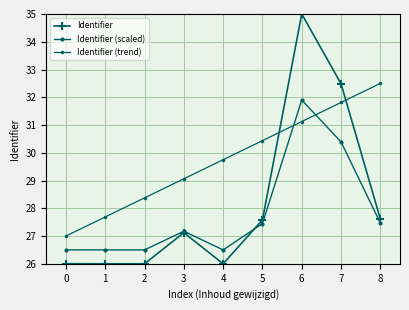

Rank the series by their maximum value, from lowest to highest.

Identifier (scaled), Identifier (trend), Identifier